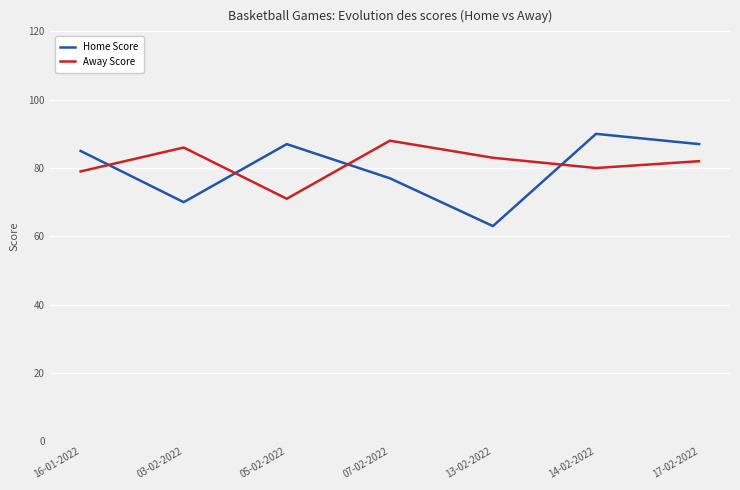

Is the value of Away Score at 14-02-2022 greater than the value of Home Score at 16-01-2022?

No